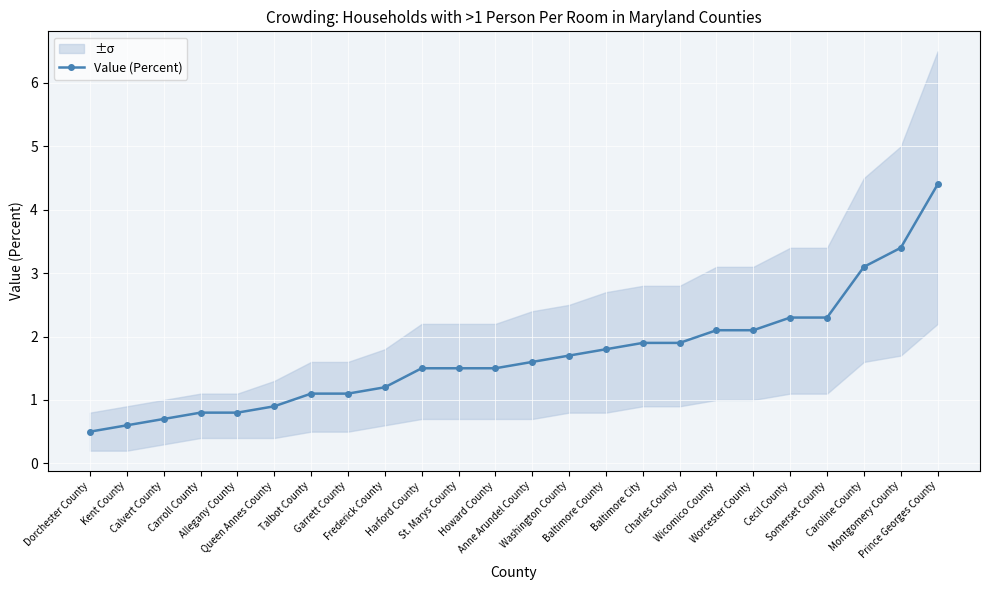

What is the change in value from Queen Annes County to Caroline County?

+2.2